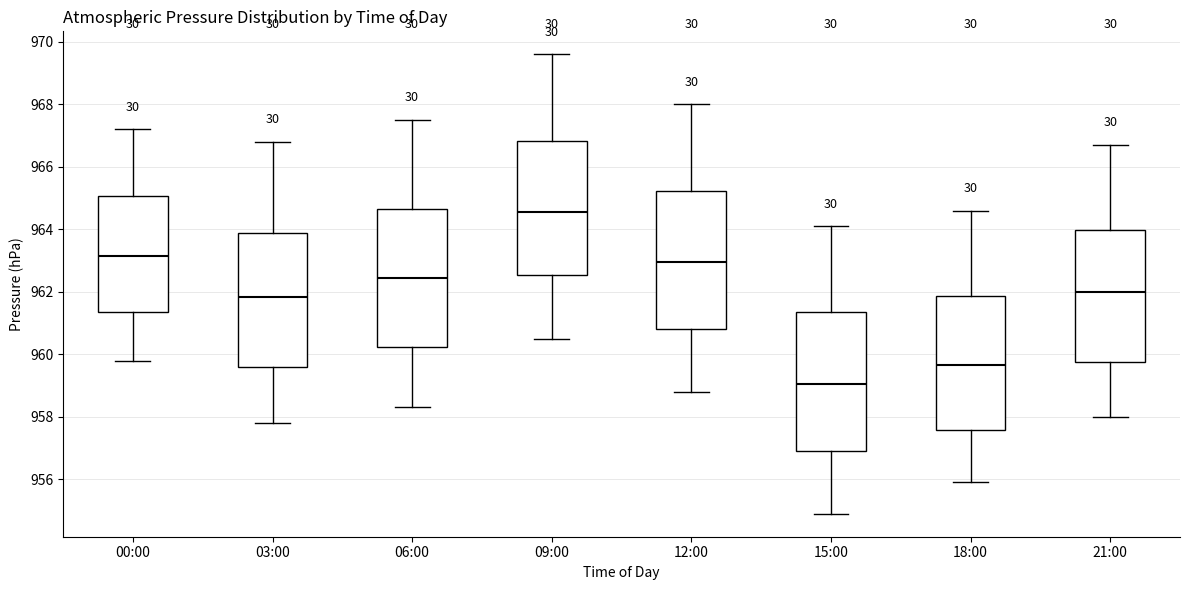

Reading left to right, transcribe this box plot: for each box, give where its median line is, the range the box spans, and where its two whiskers end, as read against the y-axis. The values are not printed on the chart, so give them approximately, as read against the axis.

00:00: median 963.2, box 961.4 to 965.0, whiskers 959.8 to 967.2
03:00: median 961.8, box 959.6 to 963.8, whiskers 957.8 to 966.8
06:00: median 962.4, box 960.2 to 964.6, whiskers 958.4 to 967.6
09:00: median 964.6, box 962.6 to 966.8, whiskers 960.6 to 969.6
12:00: median 963.0, box 960.8 to 965.2, whiskers 958.8 to 968.0
15:00: median 959.0, box 957.0 to 961.4, whiskers 955.0 to 964.2
18:00: median 959.6, box 957.6 to 961.8, whiskers 956.0 to 964.6
21:00: median 962.0, box 959.8 to 964.0, whiskers 958.0 to 966.8